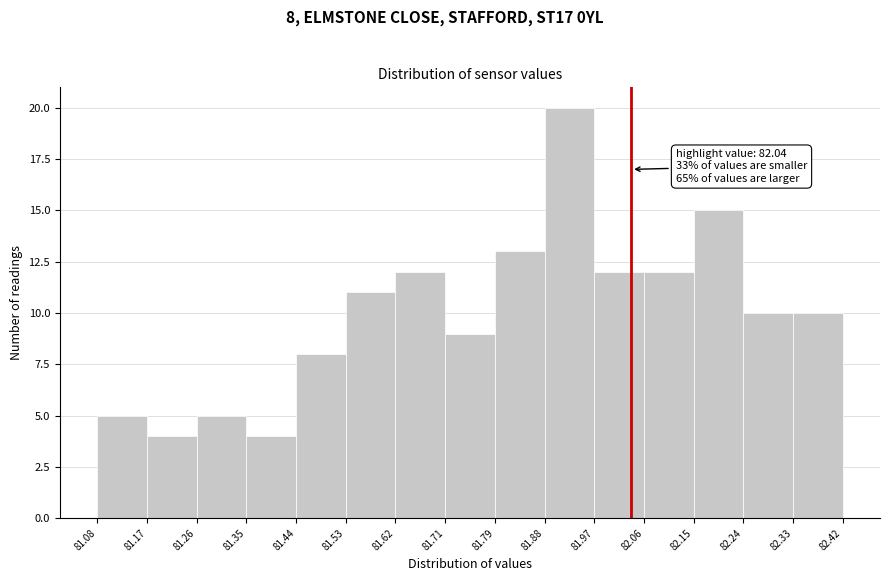

Over which range of the x-axis is the bar tallest?

81.88 to 81.97